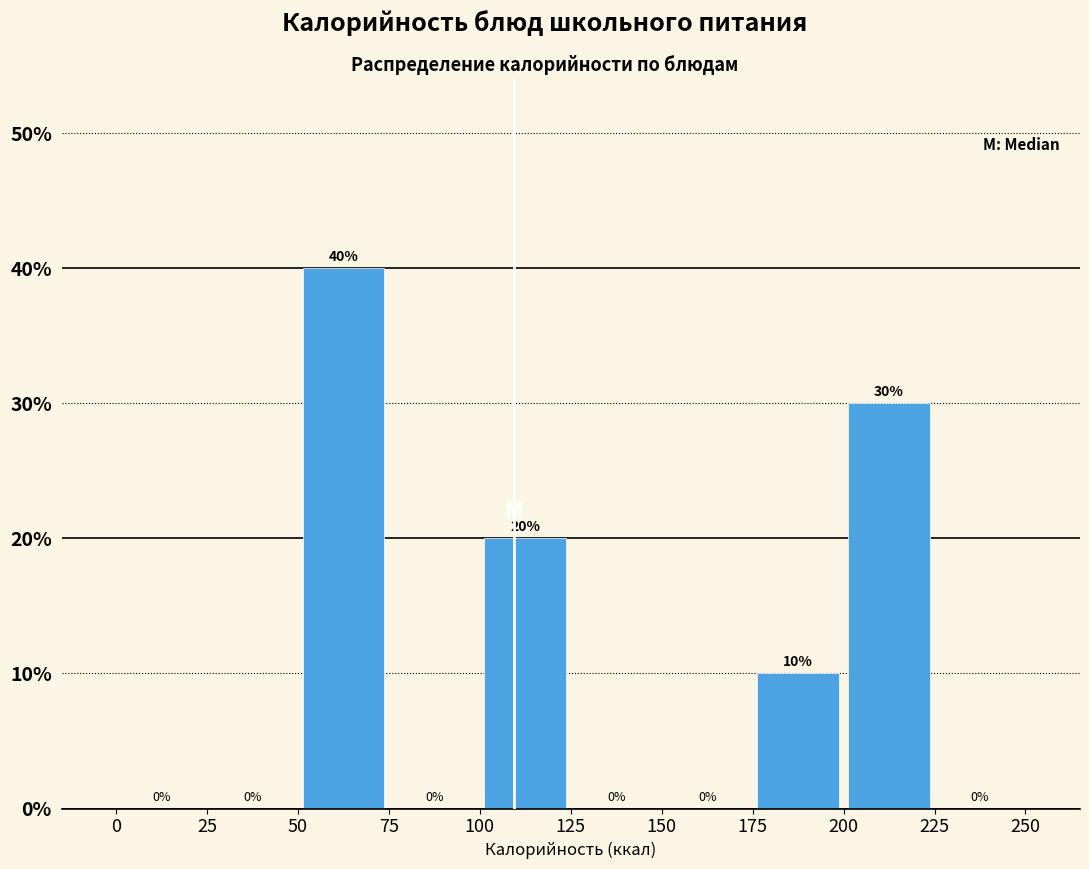

Over which range of the x-axis is the bar tallest?

50 to 75